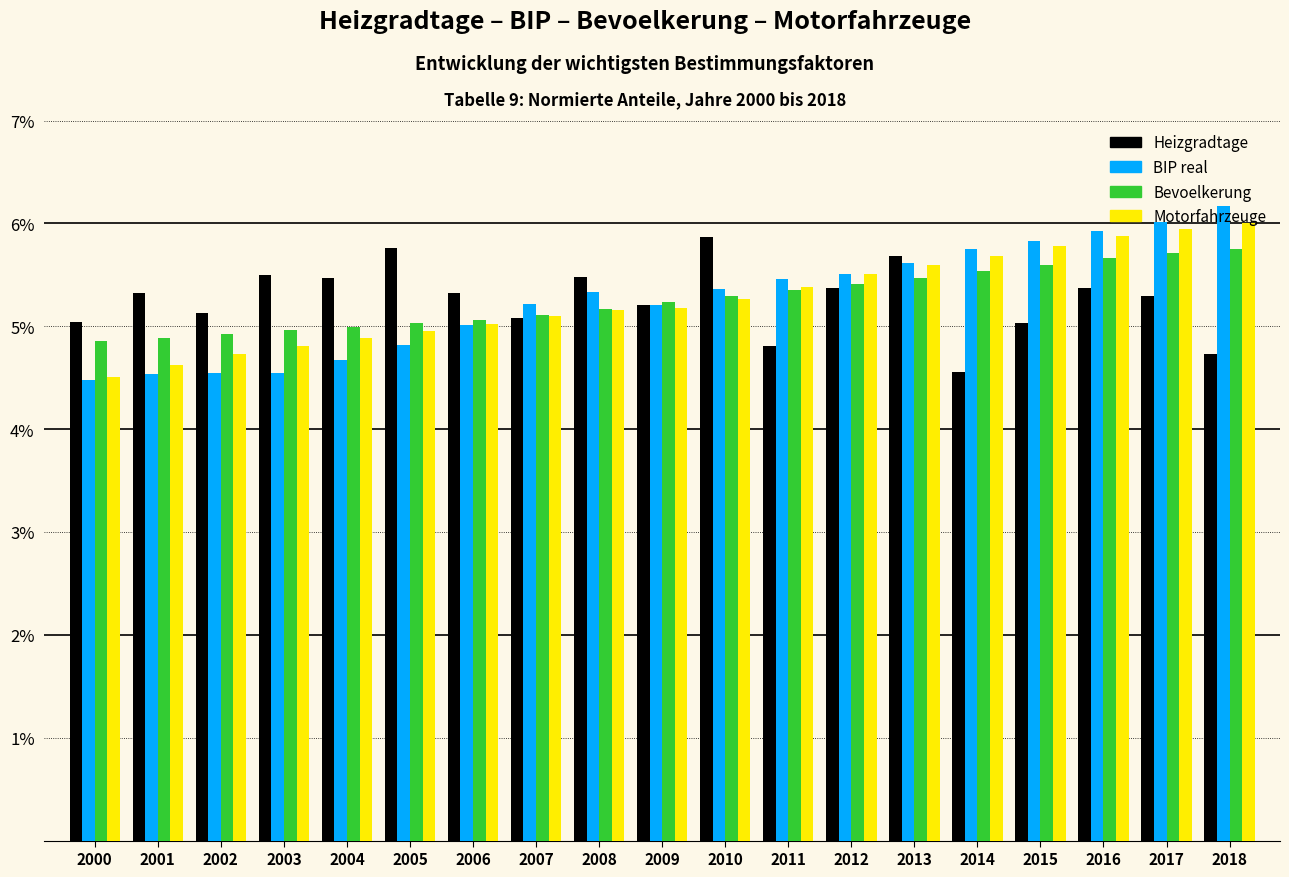

What is the difference between the maximum and minimum values in the Bevoelkerung series?

0.9